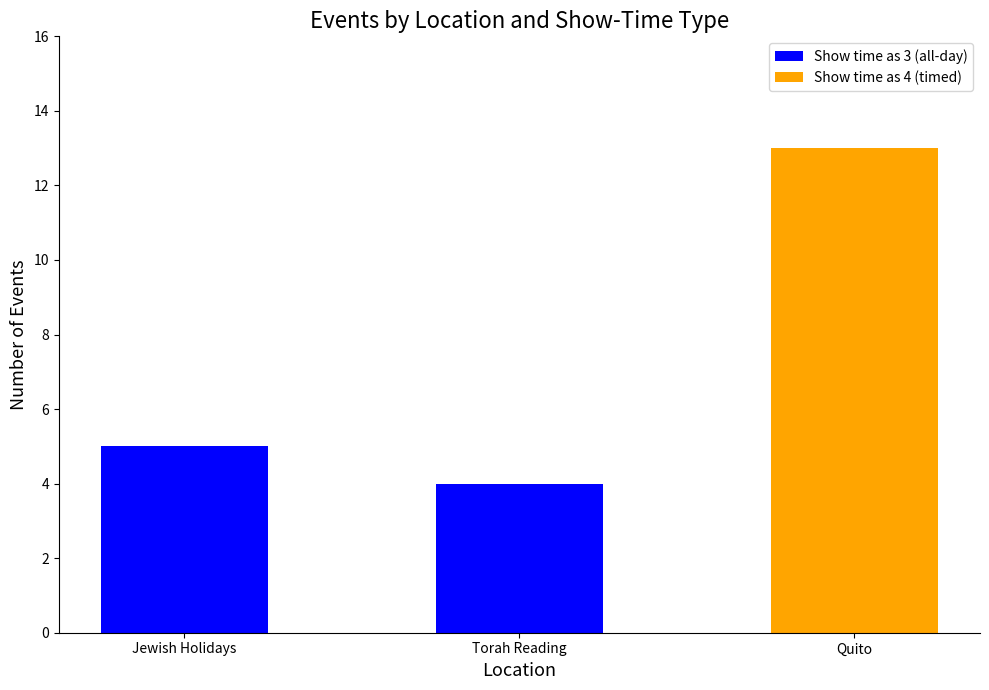

What is the total value across all series at Torah Reading?

4